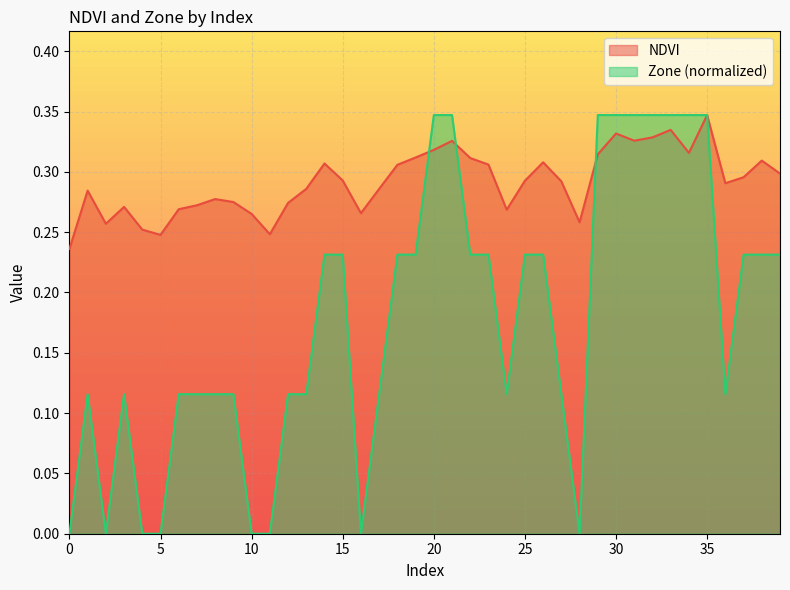

How many lines are shown in the chart?

2